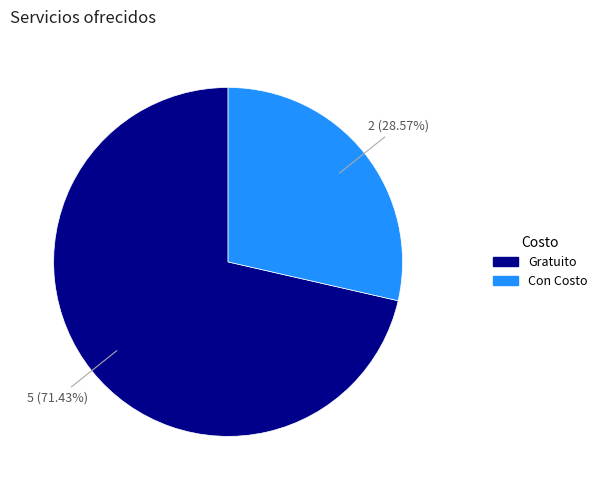

Does any single category account for the majority?

Yes